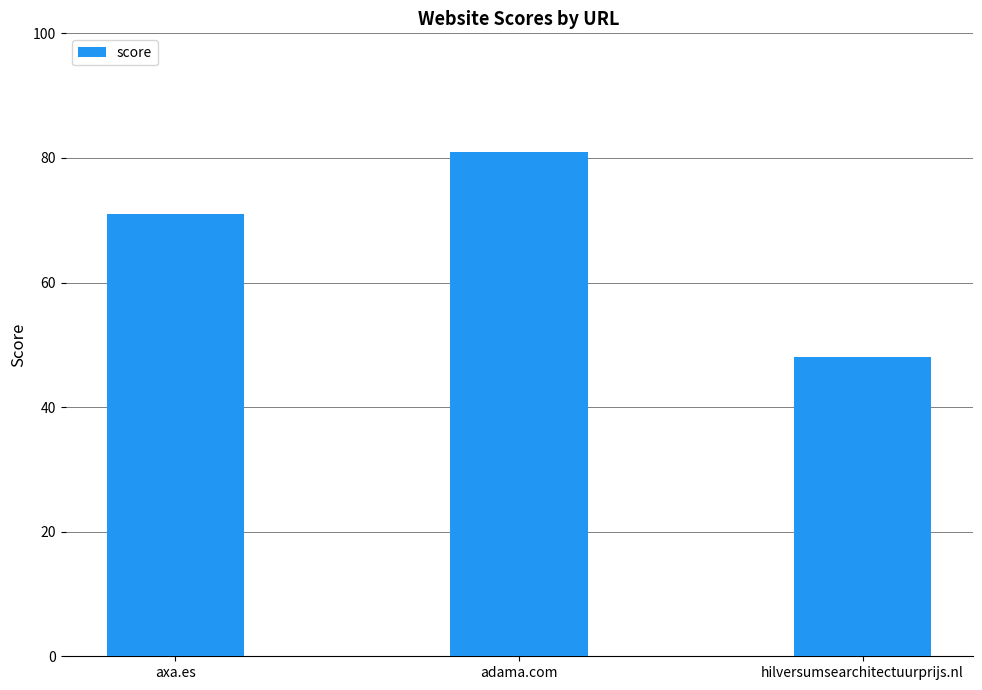

Read the value at axa.es.

71